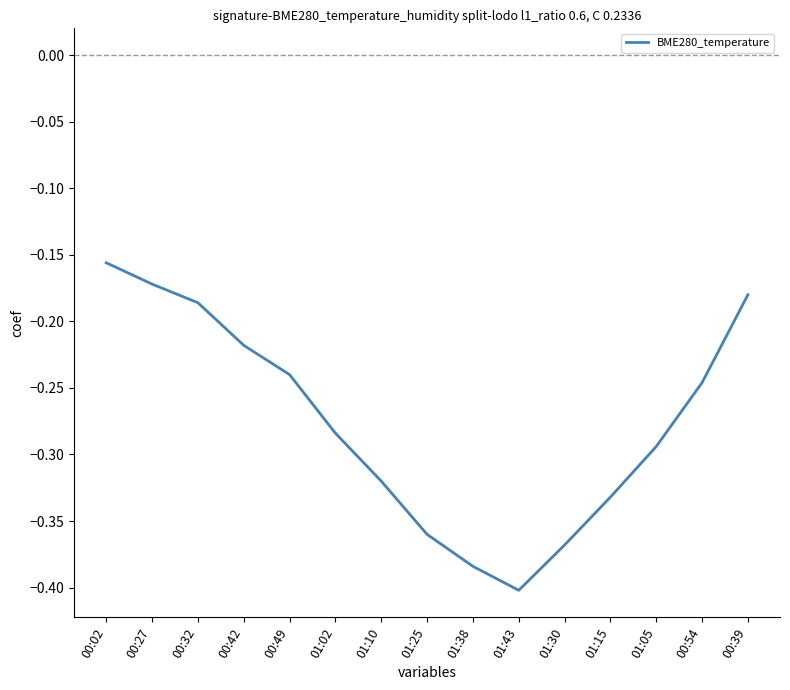

At which category does the chart reach its peak across all series?

00:02